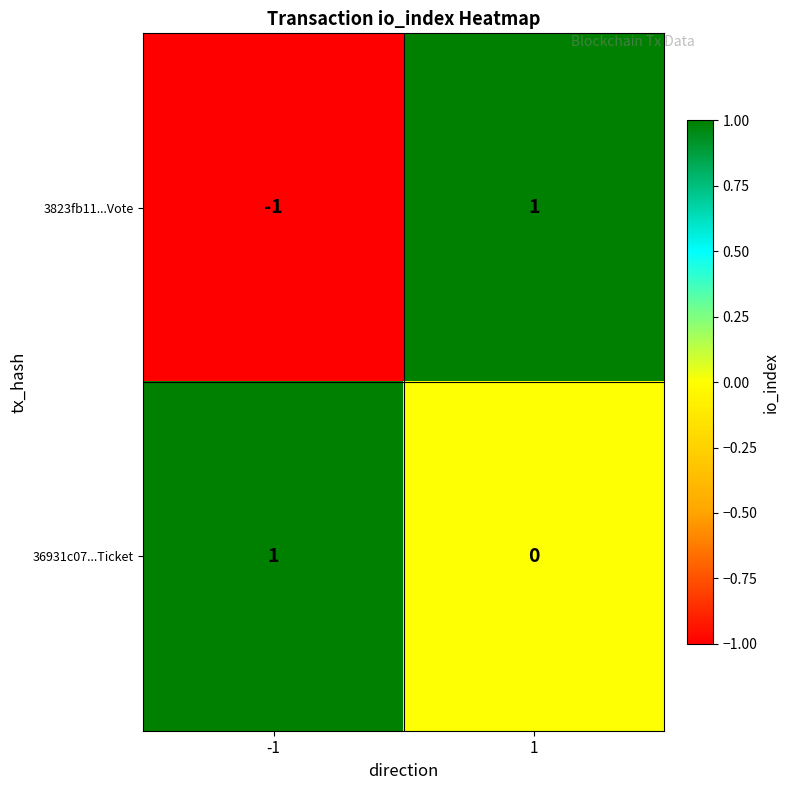

The 3823fb11...Vote series shows -1 at -1. True or false?

True